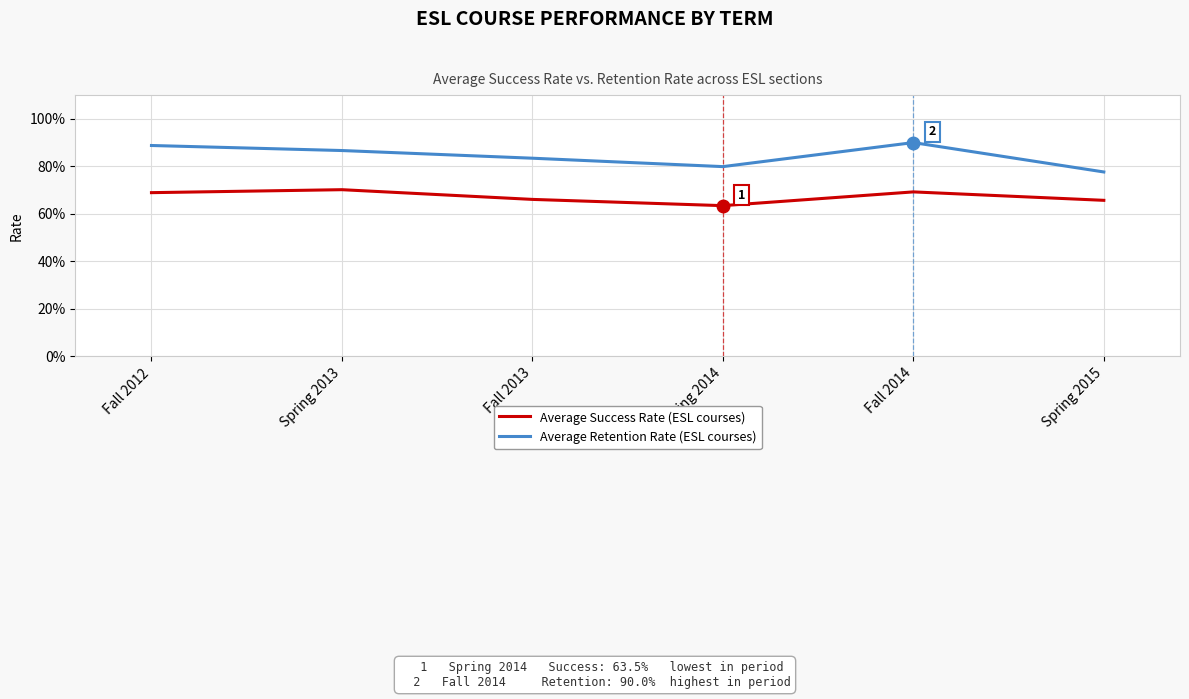

True or false: Average Success Rate (ESL courses) and Average Retention Rate (ESL courses) intersect in this chart.

False